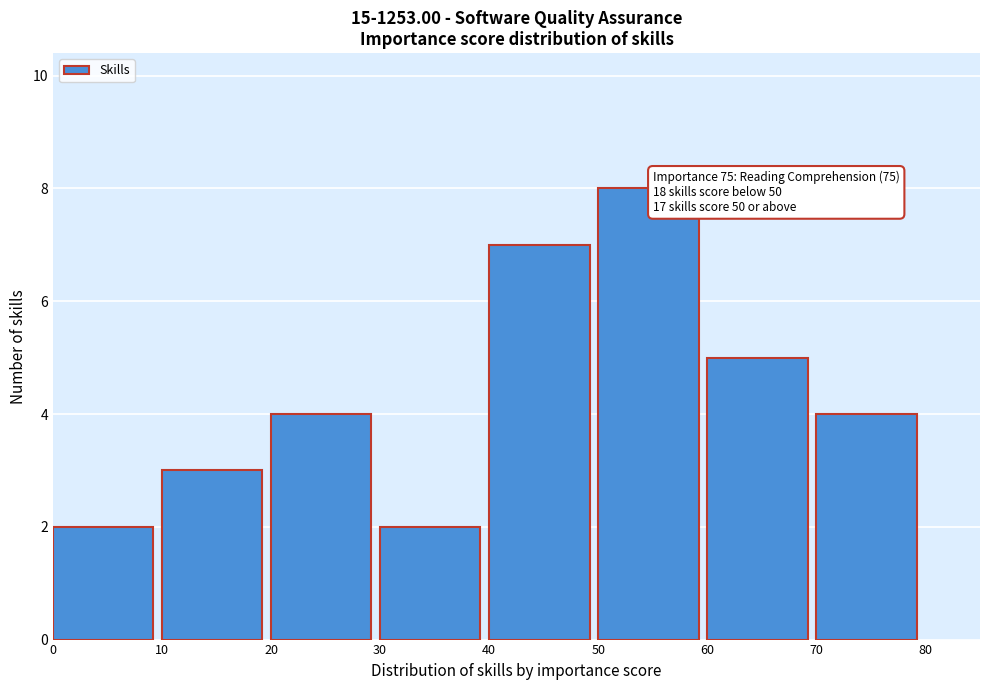

Which range on the x-axis has the tallest bar?

50 to 60